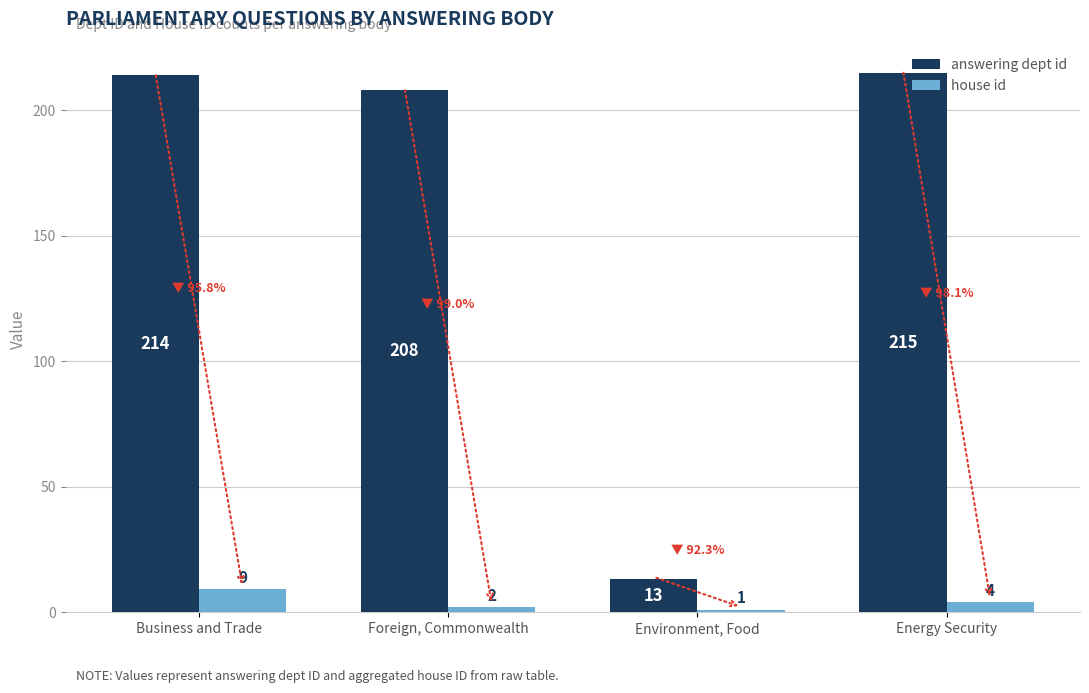

Rank the series at Business and Trade from highest to lowest value.

answering dept id, house id